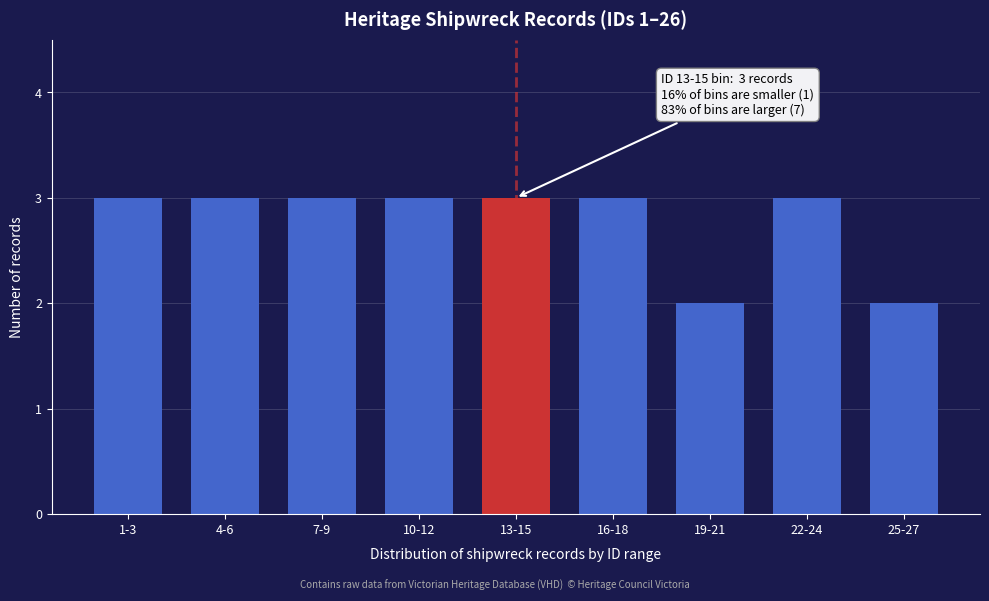

Reading left to right, transcribe all the data shown in this chart.

1-3=3	4-6=3	7-9=3	10-12=3	13-15=3	16-18=3	19-21=2	22-24=3	25-27=2